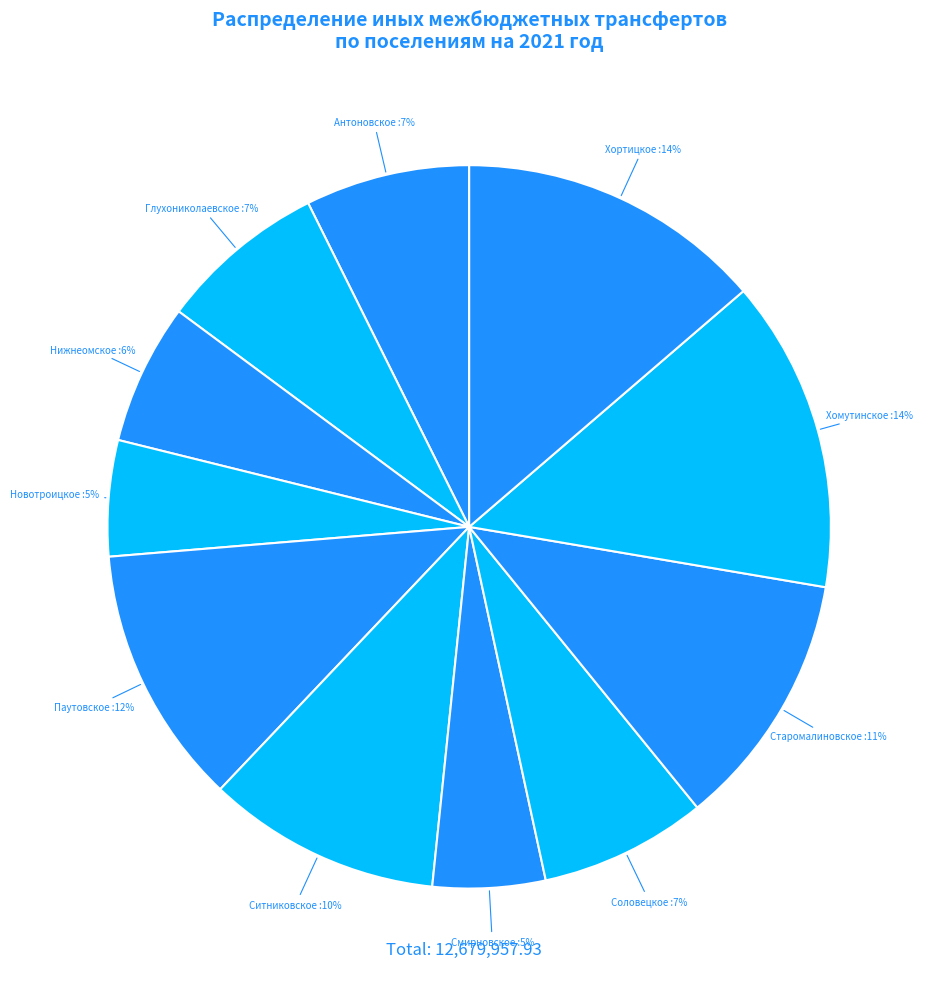

Rank the categories by value from lowest to highest.

Смирновское, Новотроицкое, Нижнеомское, Антоновское, Соловецкое, Глухониколаевское, Ситниковское, Старомалиновское, Паутовское, Хортицкое, Хомутинское